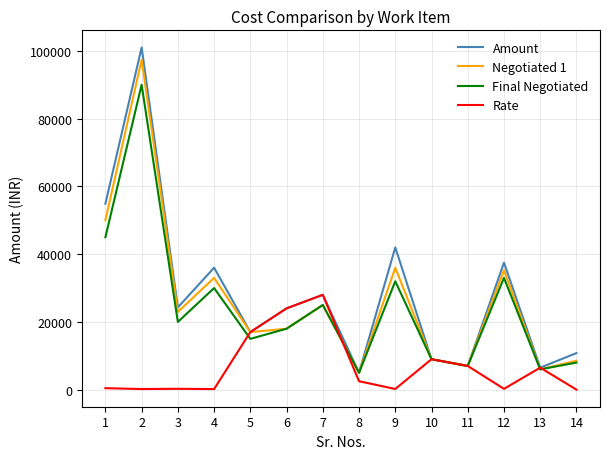

What is the minimum value for Amount?

5000